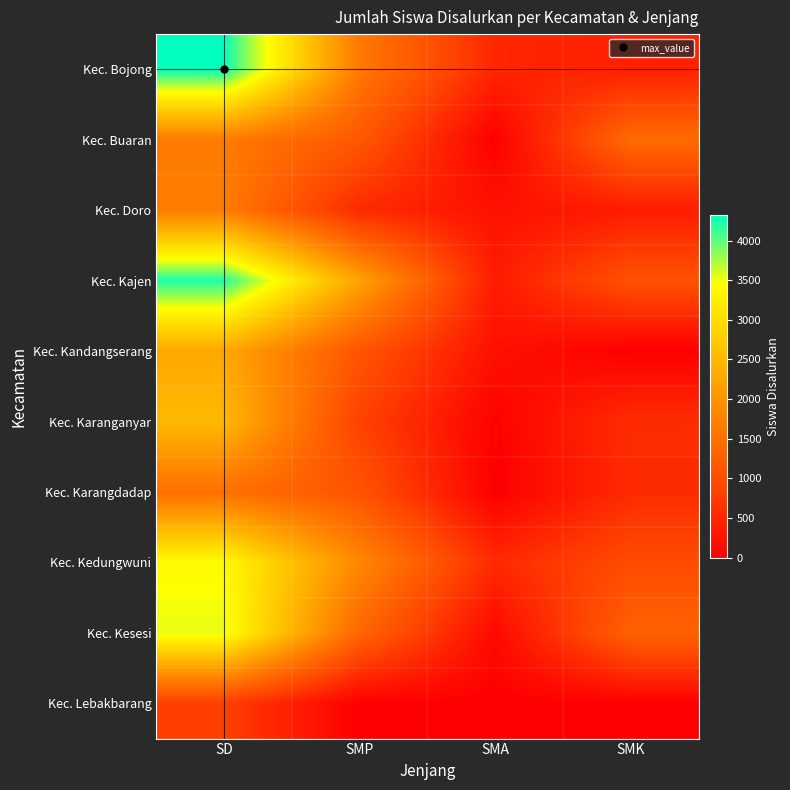

Reading left to right, list all the values displayed in this chart.

Kec. Bojong: SD=4322	SMP=1639	SMA=497	SMK=408
Kec. Buaran: SD=1664	SMP=1152	SMA=0	SMK=1420
Kec. Doro: SD=1688	SMP=531	SMA=226	SMK=361
Kec. Kajen: SD=4220	SMP=2215	SMA=356	SMK=1051
Kec. Kandangserang: SD=2276	SMP=1122	SMA=210	SMK=0
Kec. Karanganyar: SD=2515	SMP=839	SMA=25	SMK=568
Kec. Karangdadap: SD=1506	SMP=1082	SMA=0	SMK=546
Kec. Kedungwuni: SD=3409	SMP=1848	SMA=537	SMK=967
Kec. Kesesi: SD=3537	SMP=1365	SMA=120	SMK=1295
Kec. Lebakbarang: SD=798	SMP=0	SMA=0	SMK=0